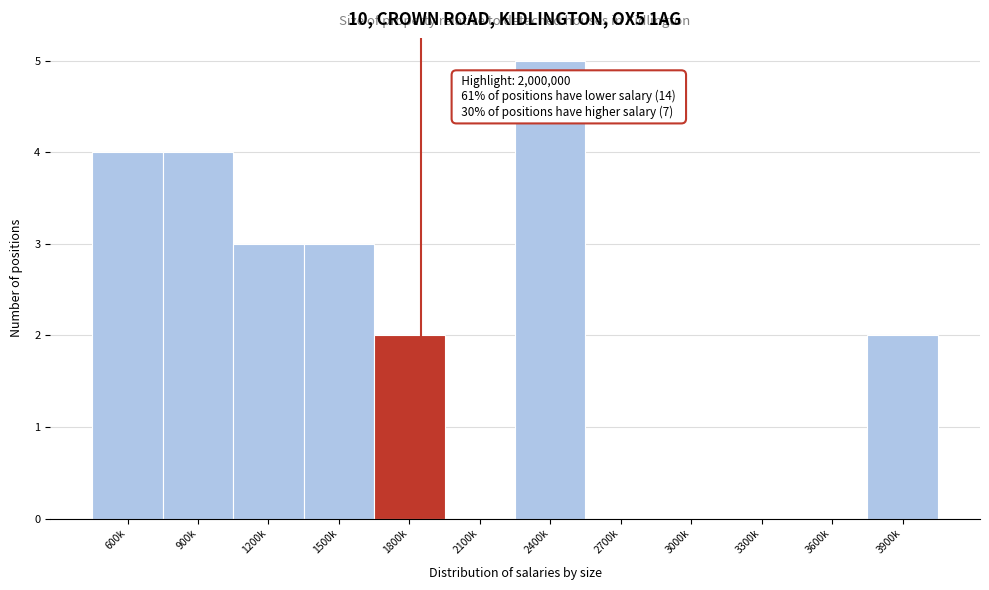

Reading left to right, transcribe all the data shown in this chart.

600k=4	900k=4	1200k=3	1500k=3	1800k=2	2100k=0	2400k=5	2700k=0	3000k=0	3300k=0	3600k=0	3900k=2